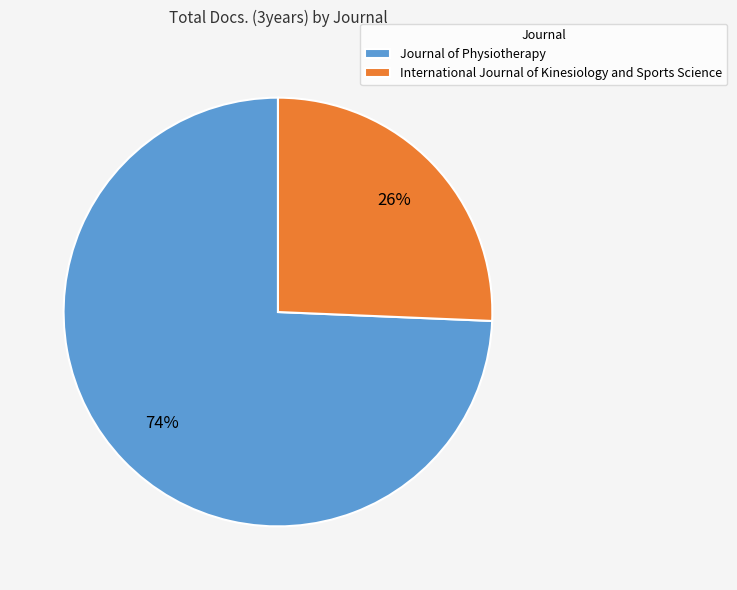

To the nearest percent, what is the combined percentage of Journal of Physiotherapy and International Journal of Kinesiology and Sports Science?

100%